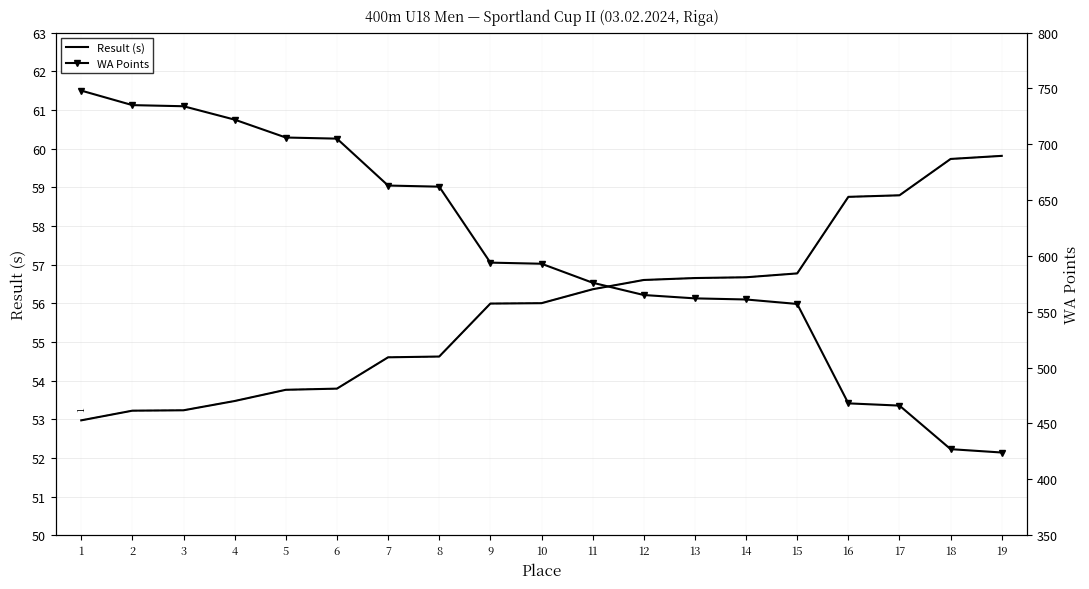

How many lines are shown in the chart?

2